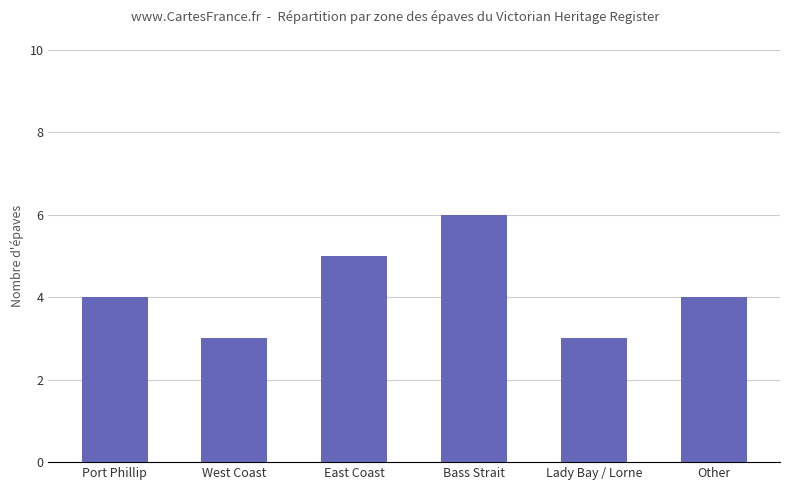

Count the number of categories in the chart.

6